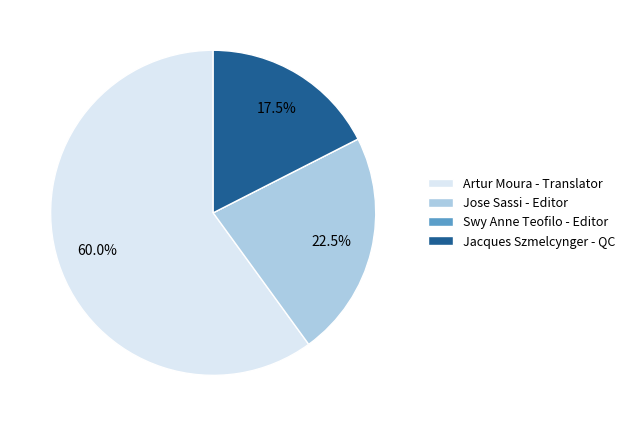

What percentage is NOT represented by Artur Moura - Translator?

40.0%